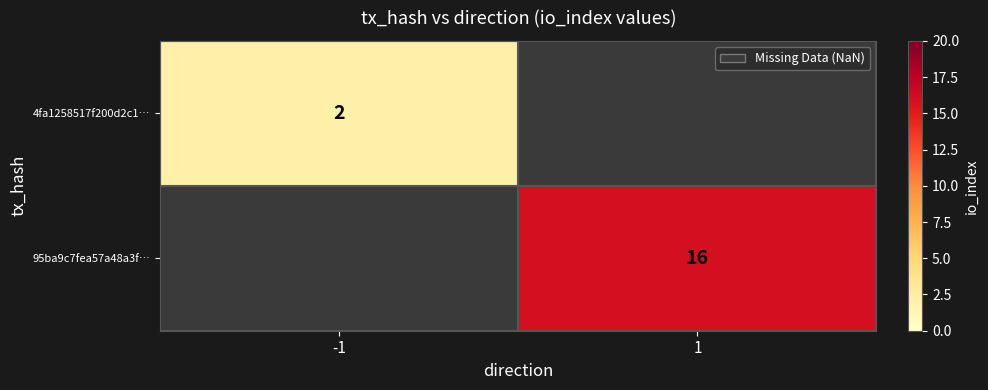

Is the value of 4fa1258517f200d2c1… at -1 greater than the value of 95ba9c7fea57a48a3f… at 1?

No